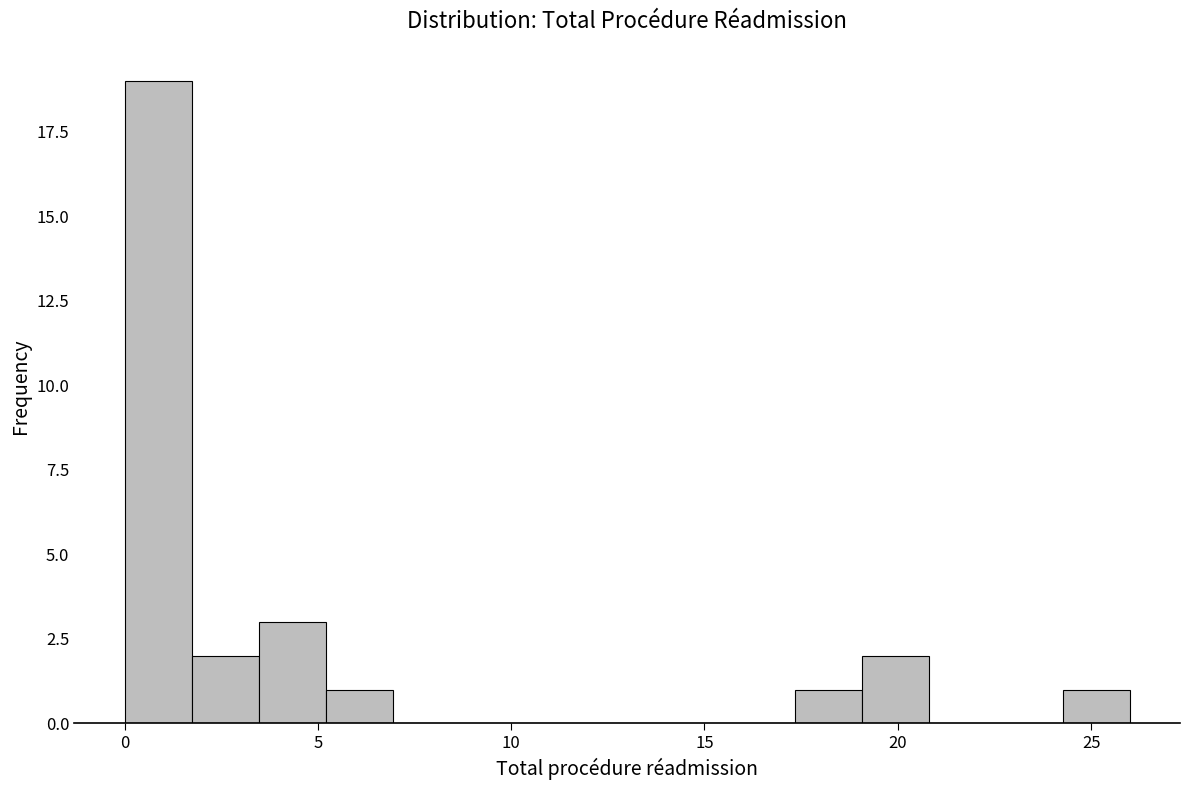

Read against the x-axis, roughly where is the centre of the tallest bar?

1.0